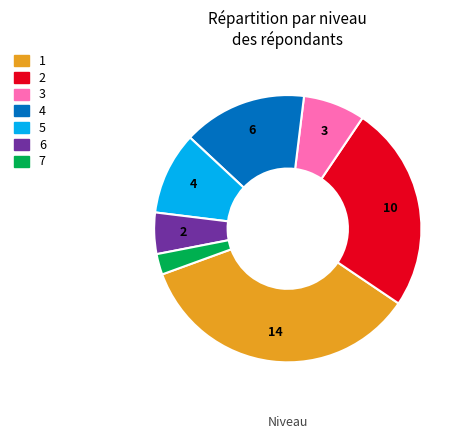

Does any single category account for the majority?

No